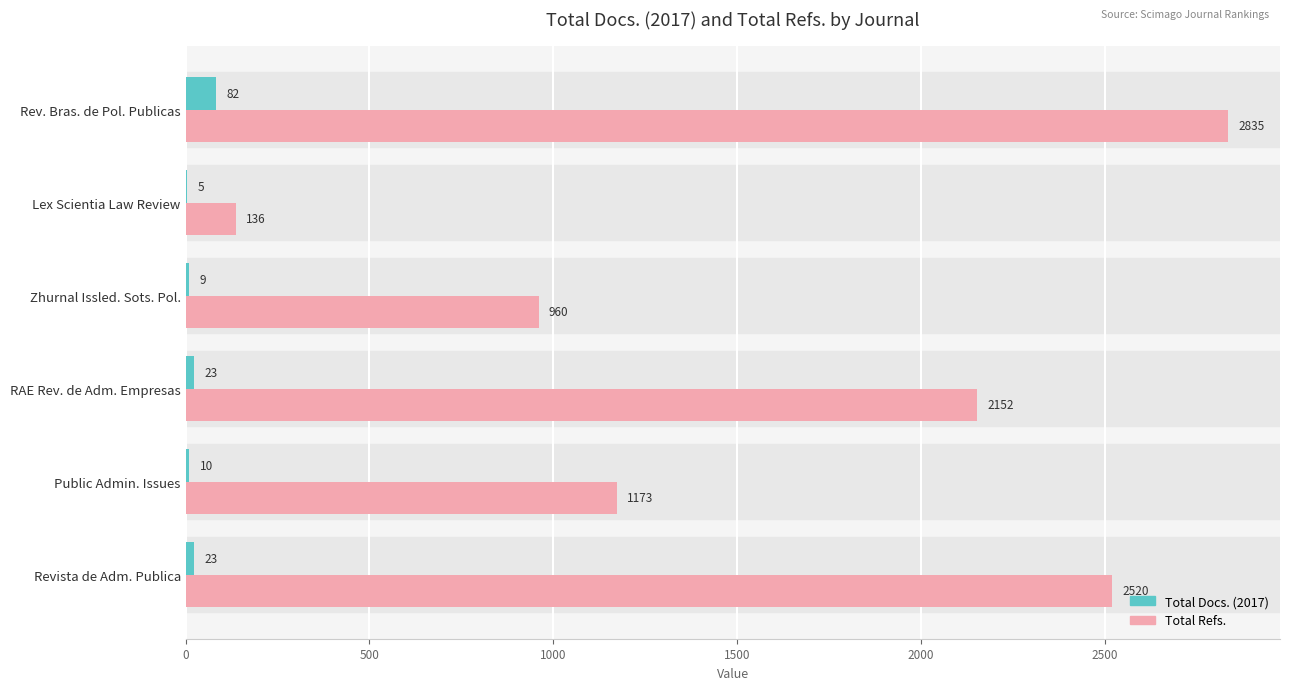

Which series has the largest total across all categories?

Total Refs.